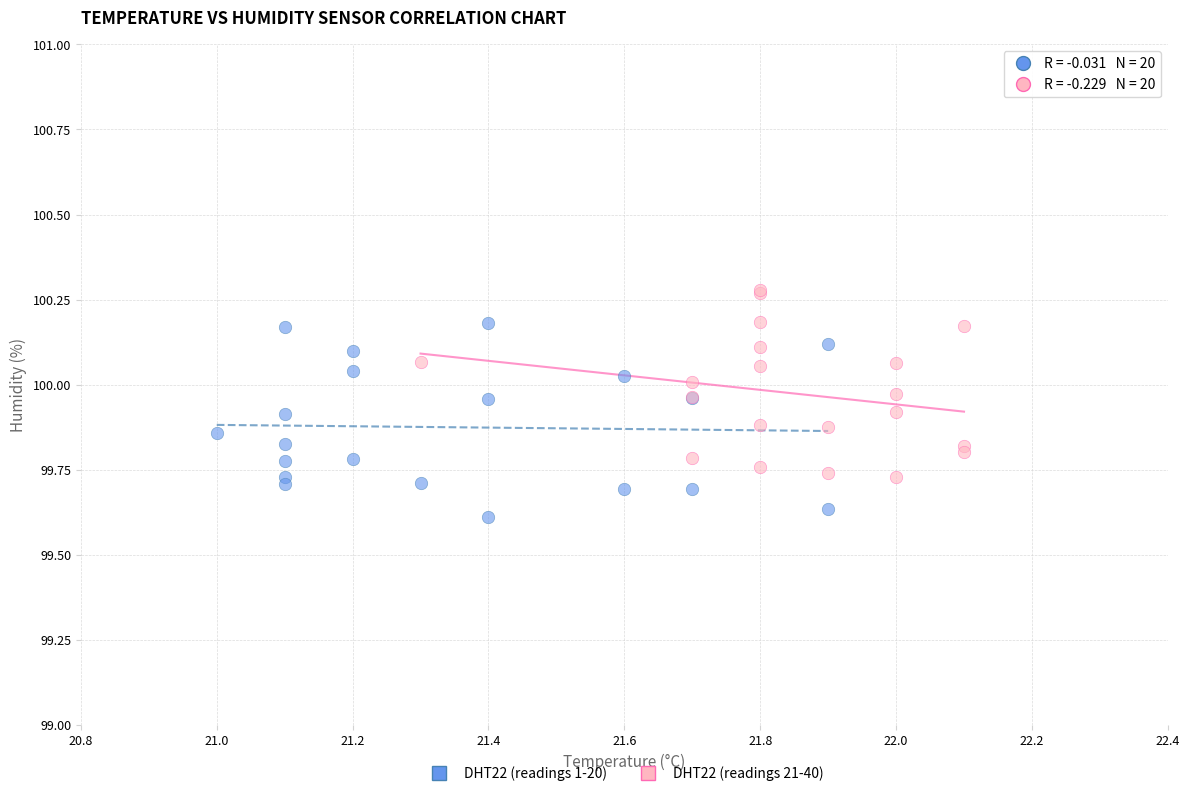

Which series contains the highest Y value?

DHT22 (readings 21-40)